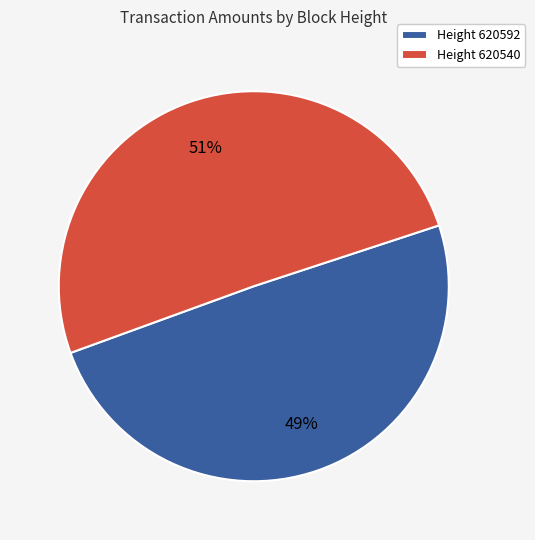

Count the number of slices in the pie.

2